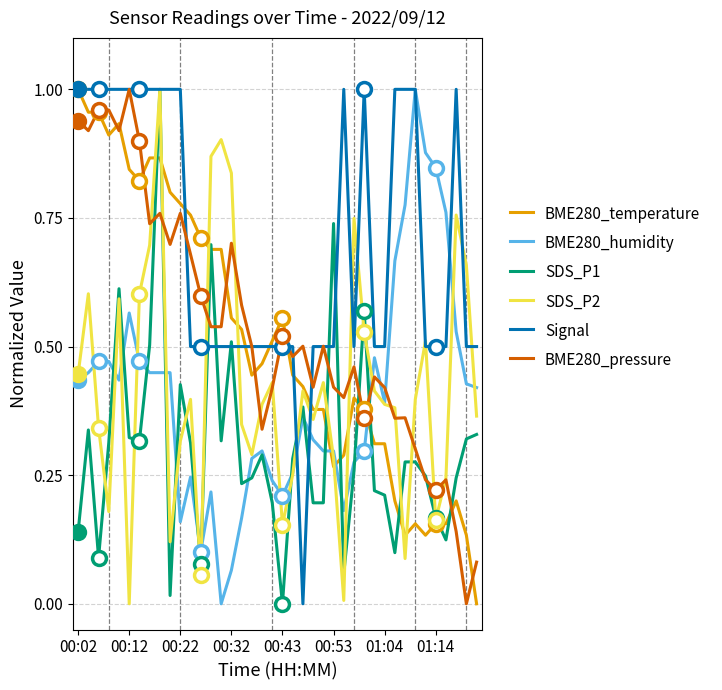

Which series has the largest total across all categories?

Signal